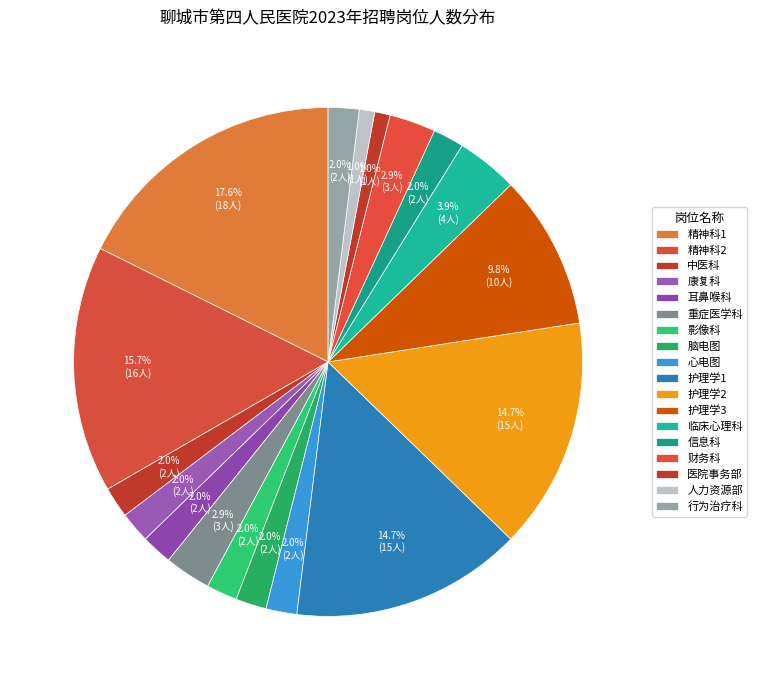

The 医院事务部 slice represents 1% of the pie. True or false?

True